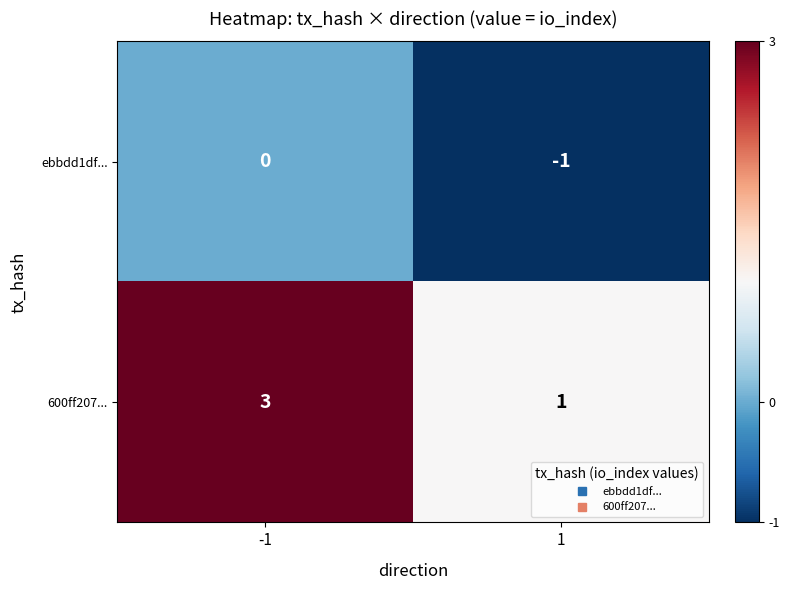

True or false: 600ff207... has a value of 3 at -1.

True